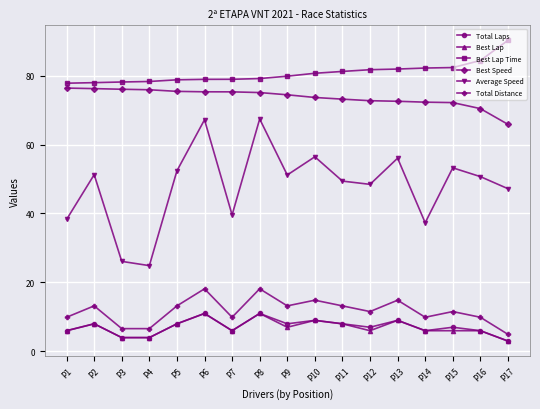

What is the average value of the Average Speed series?

48.1